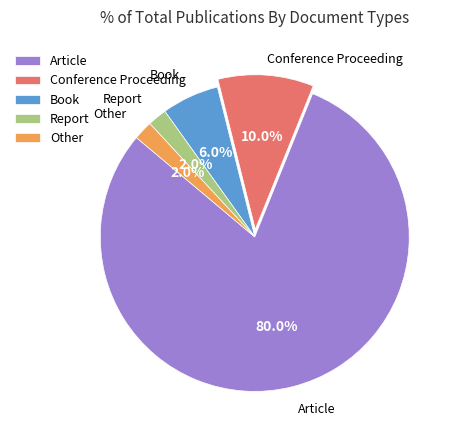

Which has a higher value, Other or Conference Proceeding?

Conference Proceeding